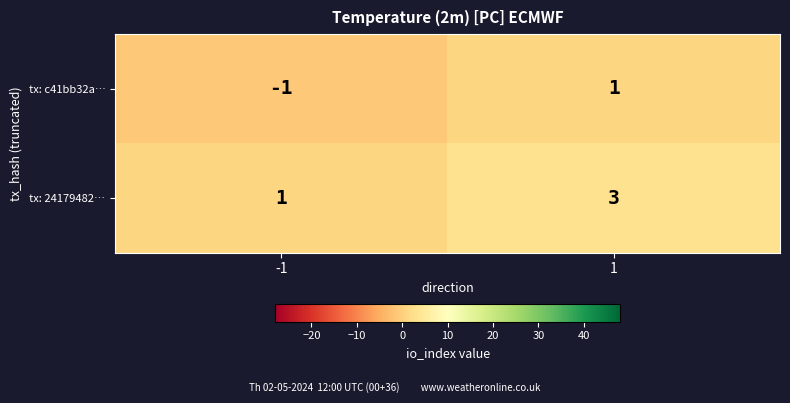

Reading left to right, extract all data points from this chart.

tx: c41bb32a…: -1=-1	1=1
tx: 24179482…: -1=1	1=3